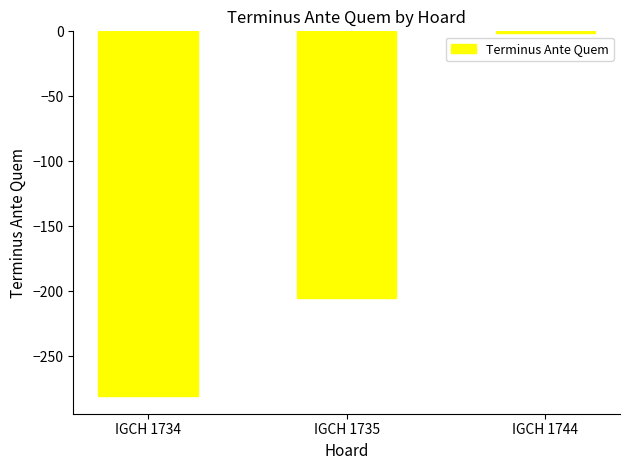

Reading left to right, what are all the values shown in this chart?

IGCH 1734=-280	IGCH 1735=-205	IGCH 1744=-1